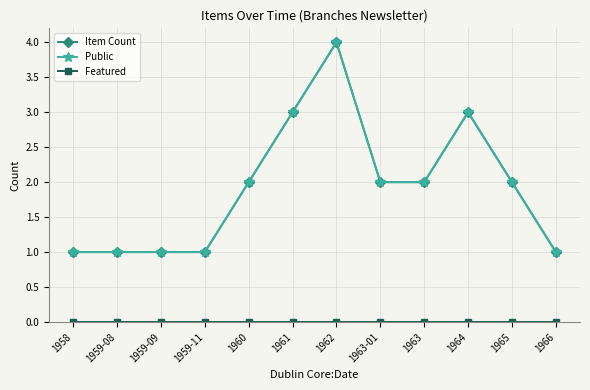

Is this an area chart (filled region under the line)?

No